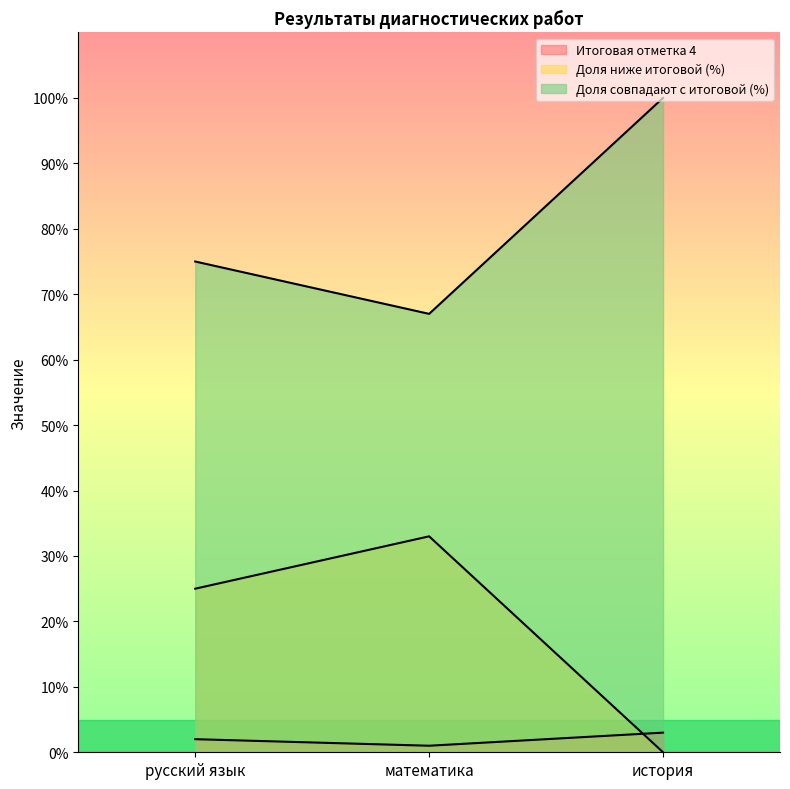

Which series has the largest total across all categories?

Доля совпадают с итоговой (%)